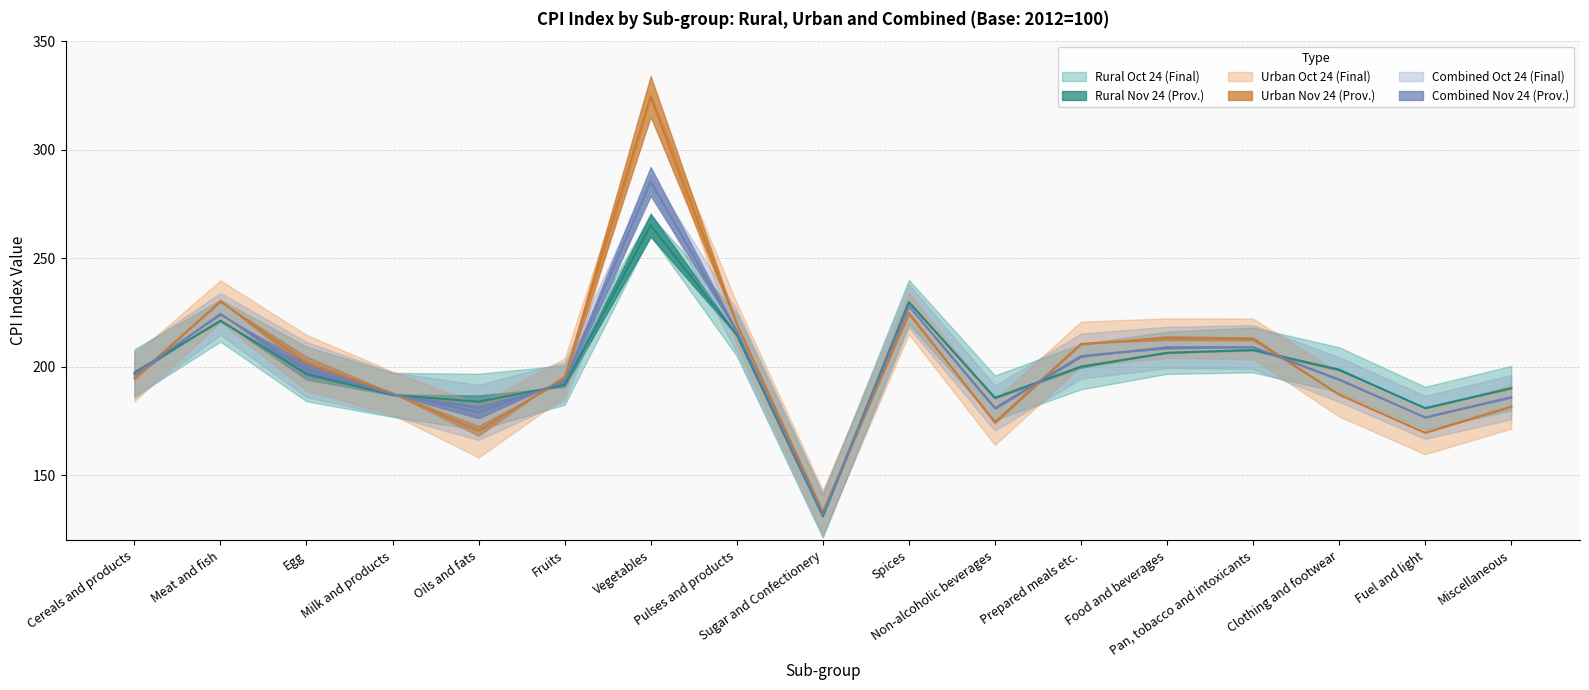

What position from the right is Pan, tobacco and intoxicants?

4